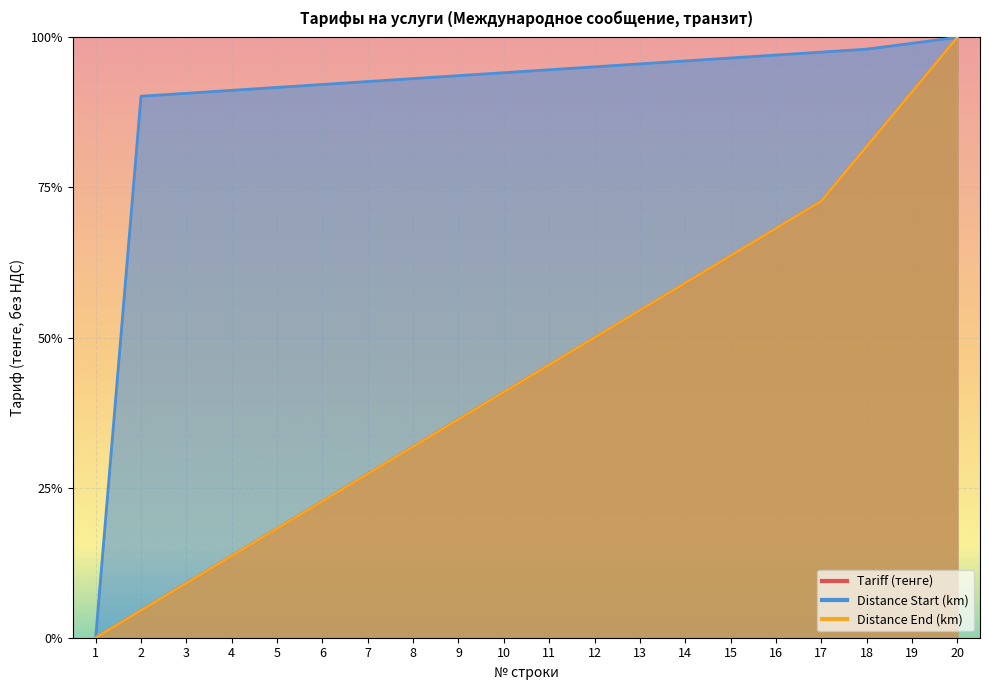

Reading right to left, what are all the values shown in this chart?

Tariff (тенге): 20=1.0	19=0.9	18=0.8	17=0.7	16=0.7	15=0.6	14=0.6	13=0.5	12=0.5	11=0.5	10=0.4	9=0.4	8=0.3	7=0.3	6=0.2	5=0.2	4=0.1	3=0.1	2=0.0	1=0.0
Distance Start (km): 20=1.0	19=1.0	18=1.0	17=1.0	16=1.0	15=1.0	14=1.0	13=1.0	12=1.0	11=0.9	10=0.9	9=0.9	8=0.9	7=0.9	6=0.9	5=0.9	4=0.9	3=0.9	2=0.9	1=0.0
Distance End (km): 20=1.0	19=0.9	18=0.8	17=0.7	16=0.7	15=0.6	14=0.6	13=0.5	12=0.5	11=0.5	10=0.4	9=0.4	8=0.3	7=0.3	6=0.2	5=0.2	4=0.1	3=0.1	2=0.0	1=0.0